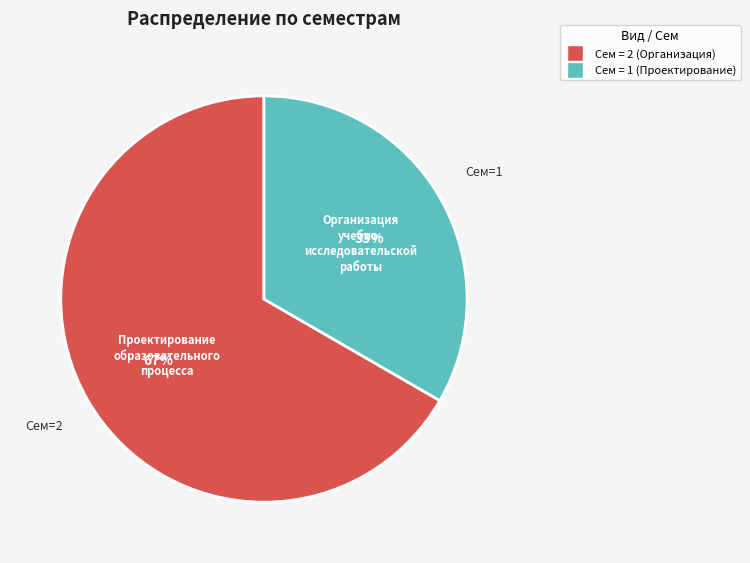

To the nearest percent, what is the average slice percentage?

50%